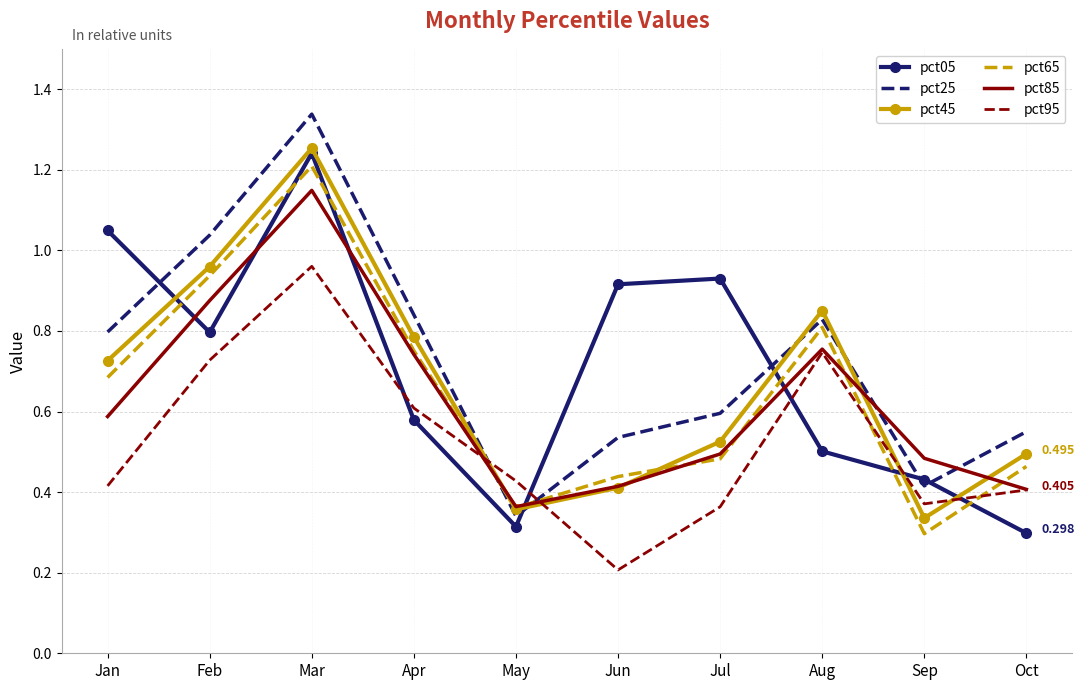

List the labels in order of pct65 value, smallest first.

Sep, May, Jun, Oct, Jul, Jan, Apr, Aug, Feb, Mar